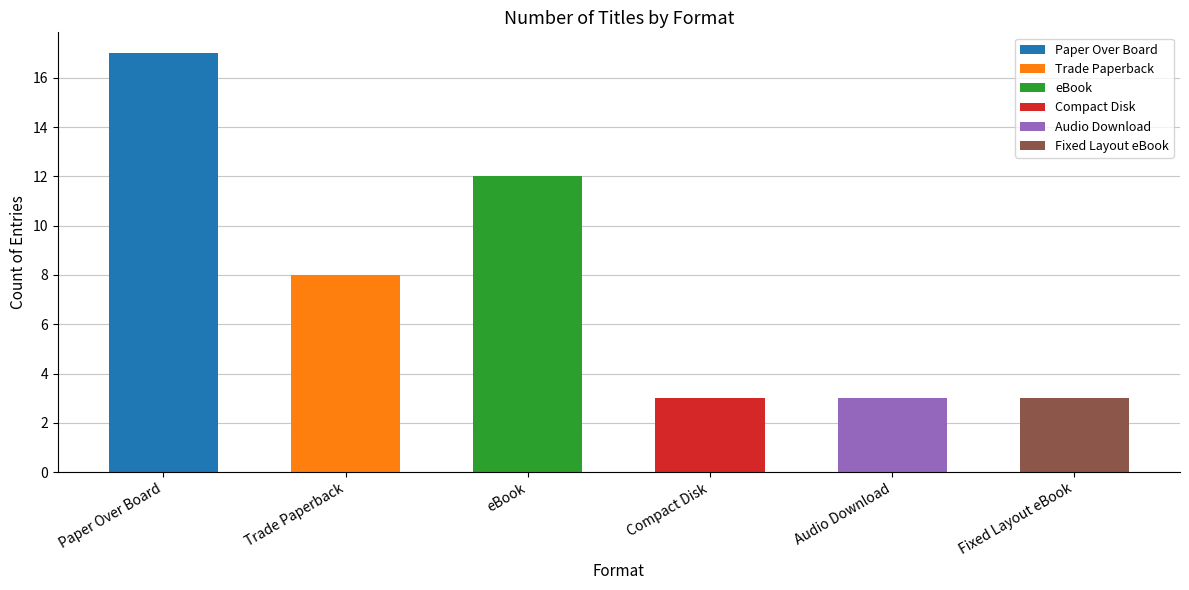

What is the difference between the values at Trade Paperback and Audio Download?

5